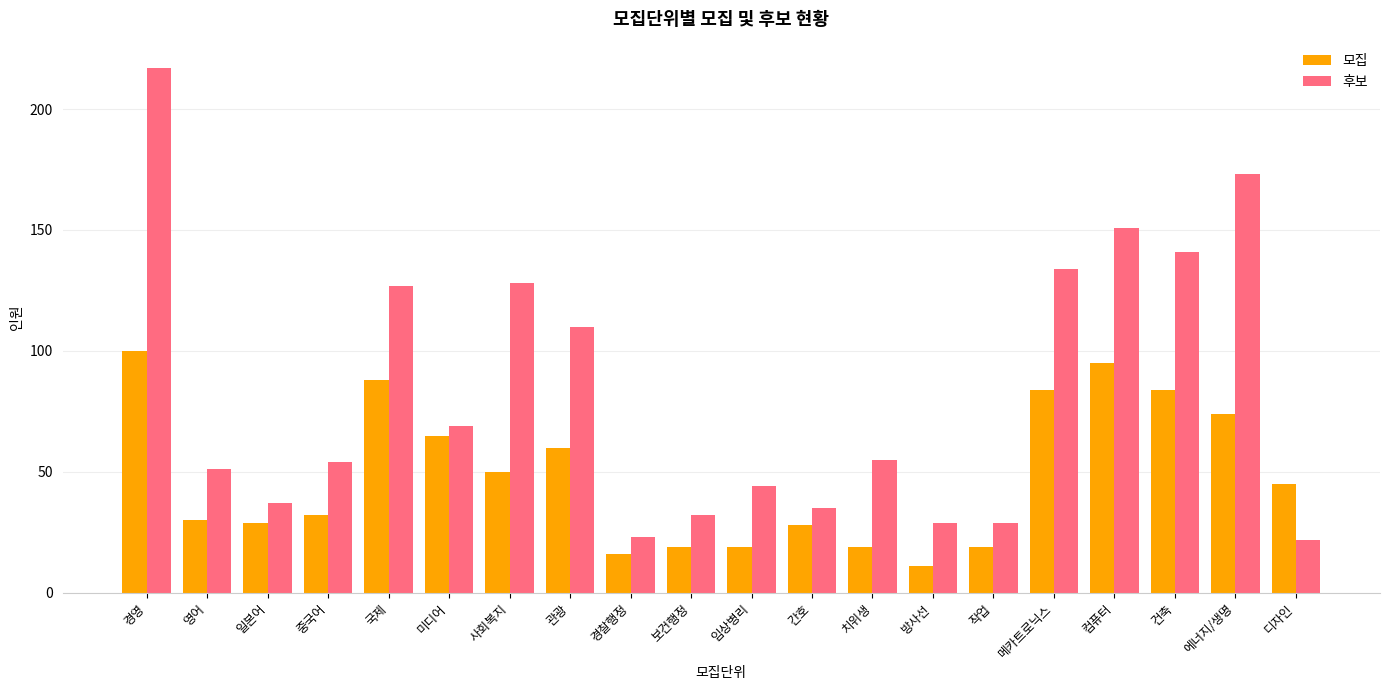

What is the sum of the 모집 values at 사회복지 and 일본어?

79